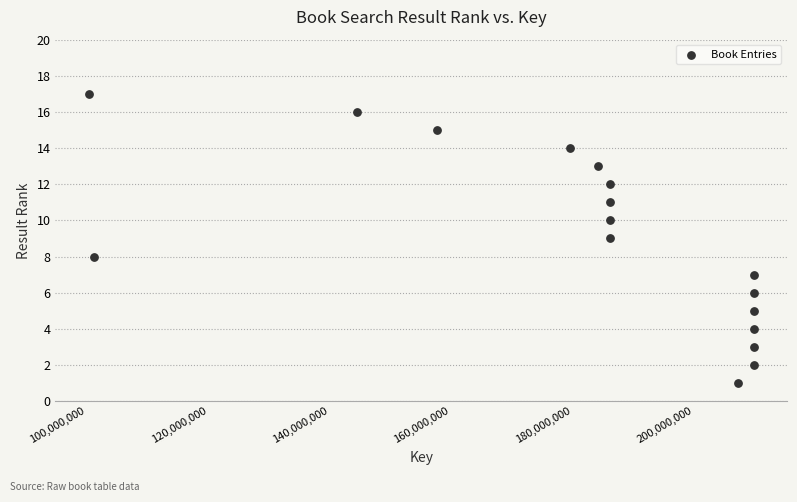

What is the range of X values (max minus min)?

109622764